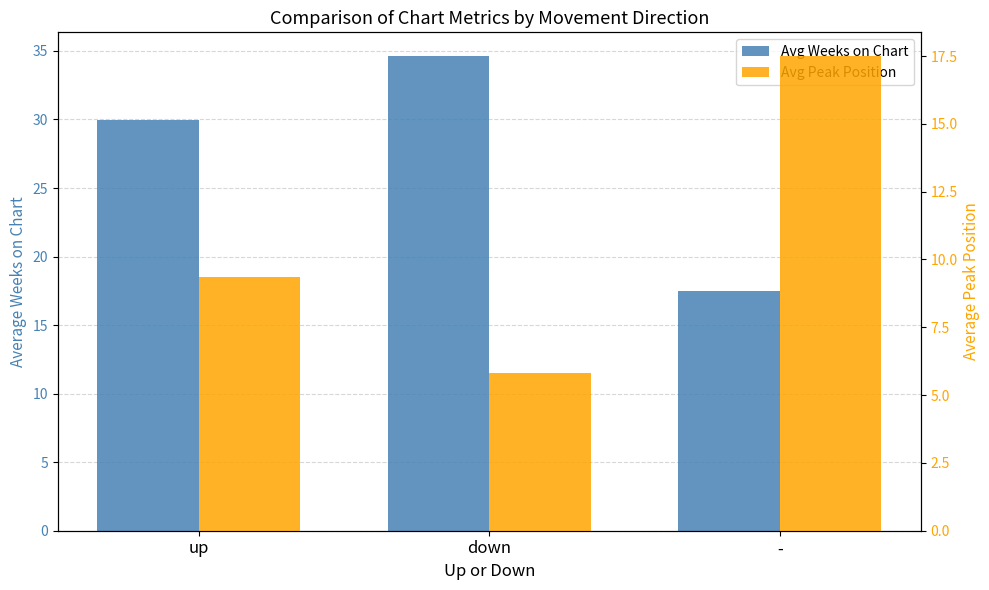

Where is Avg Peak Position nearest to the value 11?

up